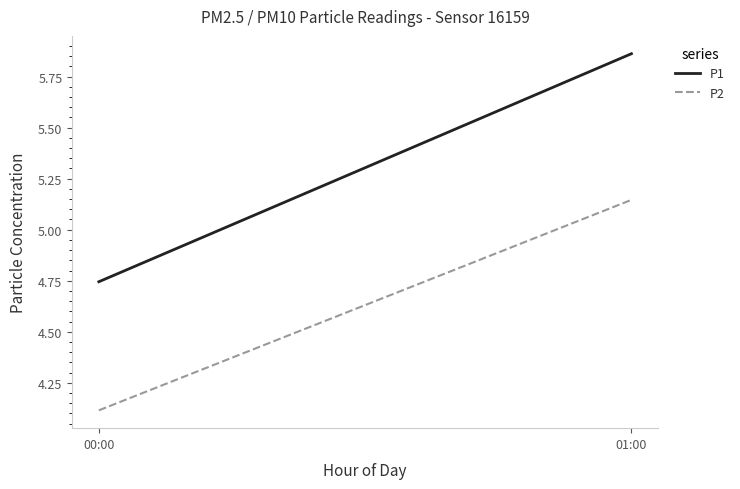

What position from the right is 00:00?

2